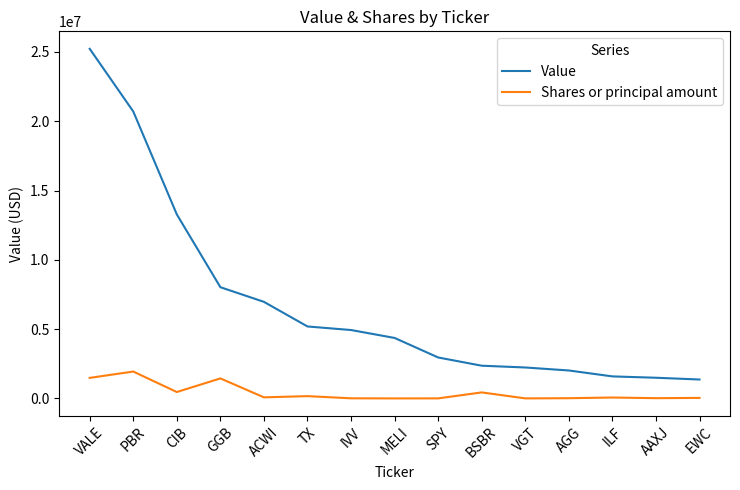

True or false: Value and Shares or principal amount cross at least once.

False